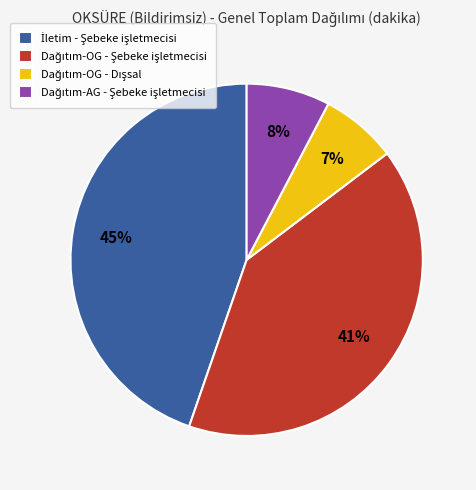

Does any single category account for the majority?

No